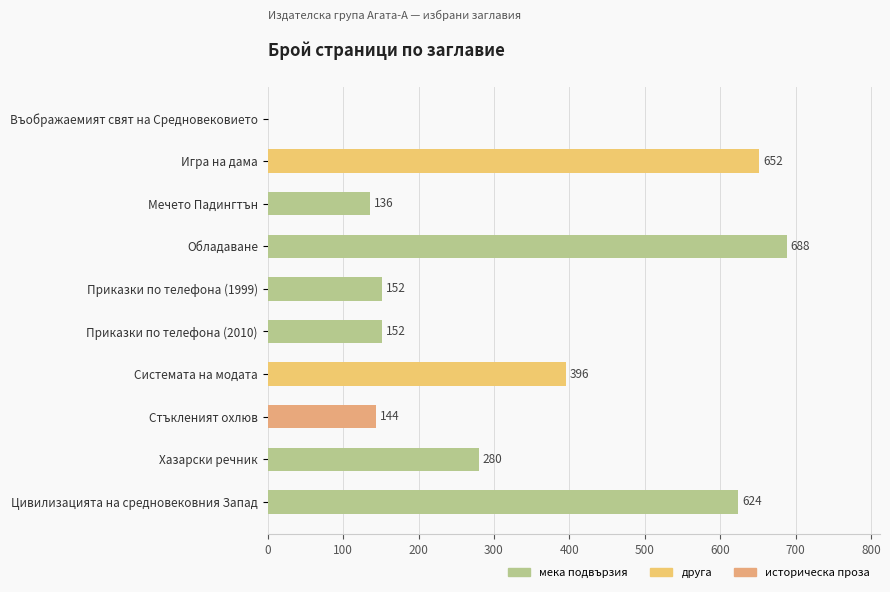

Reading top to bottom, what are all the values shown in this chart?

Въображаемият свят на Средновековието=0	Игра на дама=652	Мечето Падингтън=136	Обладаване=688	Приказки по телефона (1999)=152	Приказки по телефона (2010)=152	Системата на модата=396	Стъкленият охлюв=144	Хазарски речник=280	Цивилизацията на средновековния Запад=624